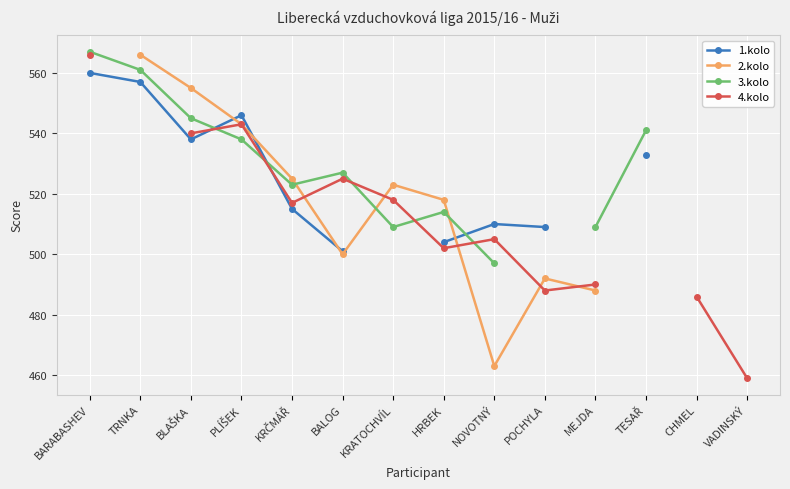

What is the label of the 1st point from the left?

BARABASHEV